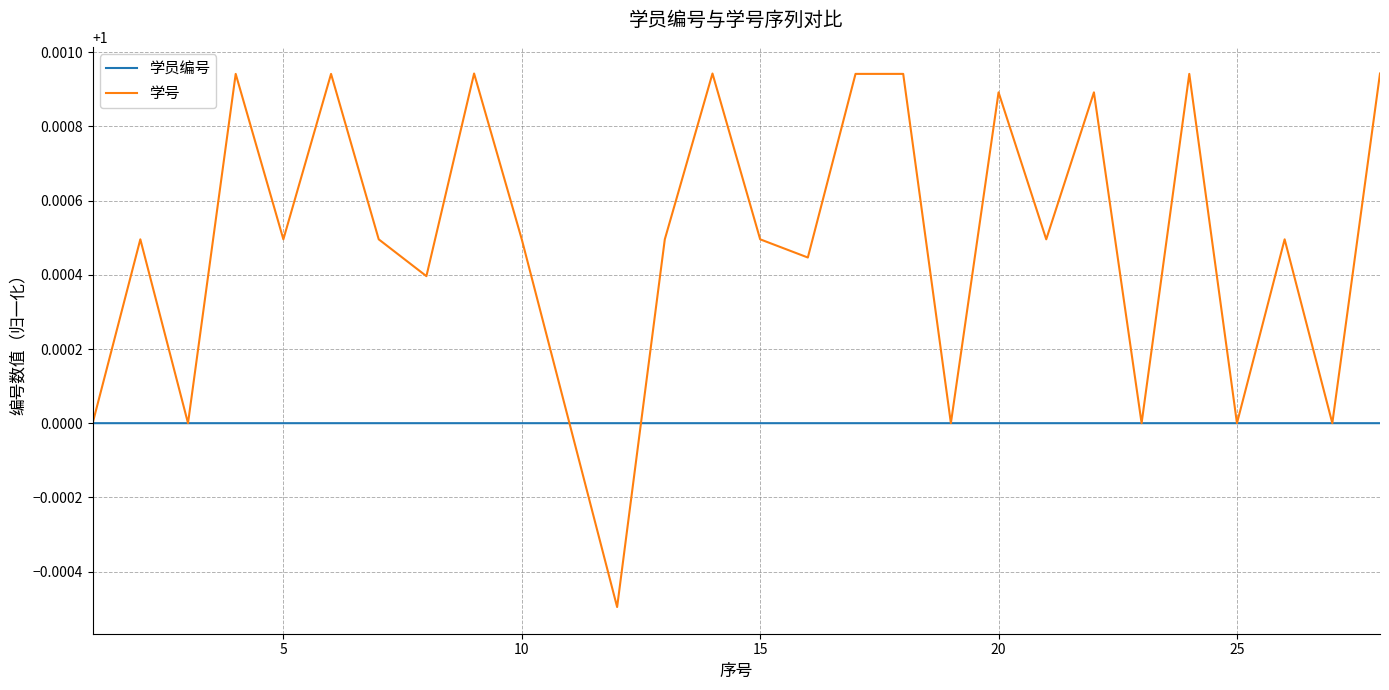

Which series has the largest total across all categories?

学号